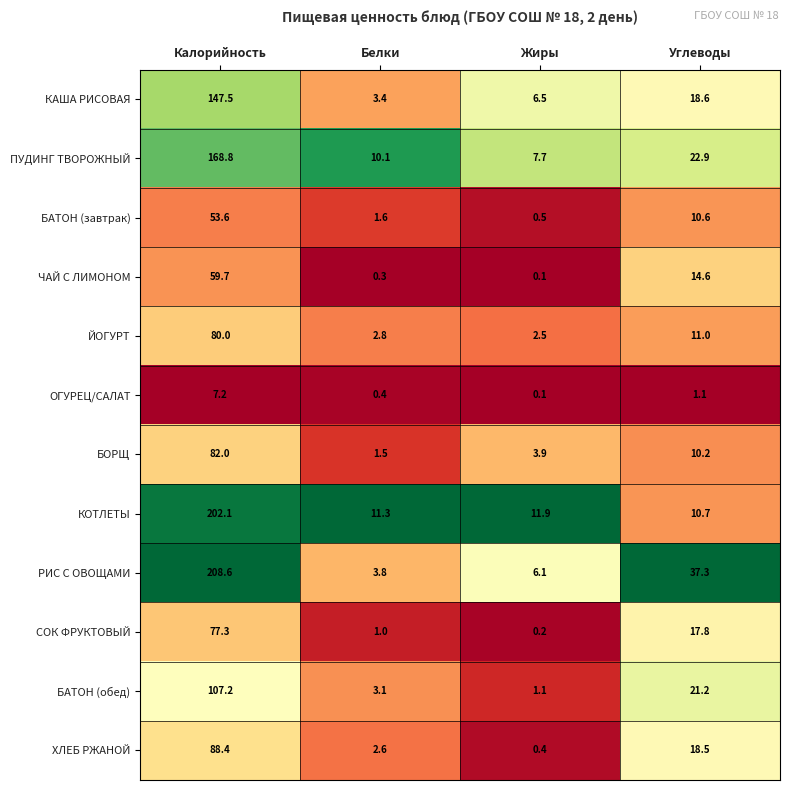

How many values in the КАША РИСОВАЯ series are below 18?

2